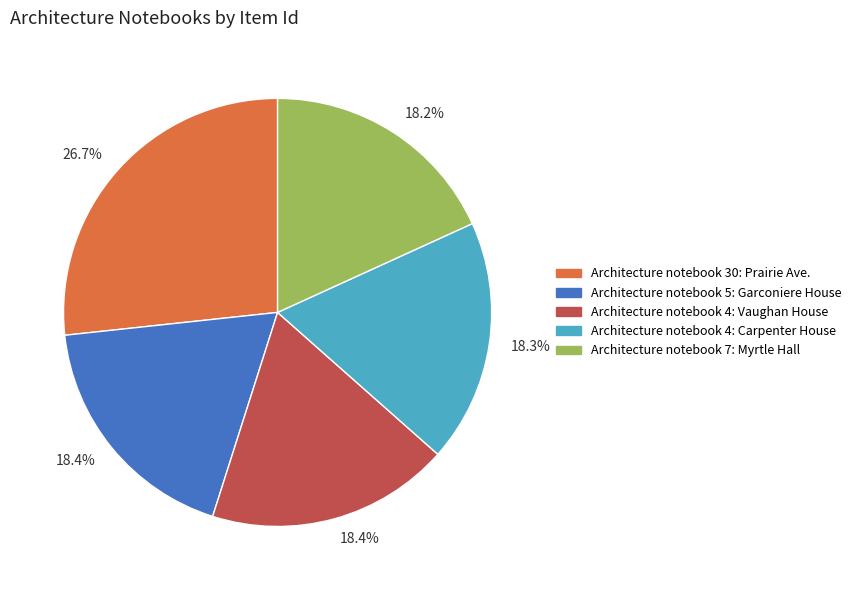

Does any single category account for the majority?

No